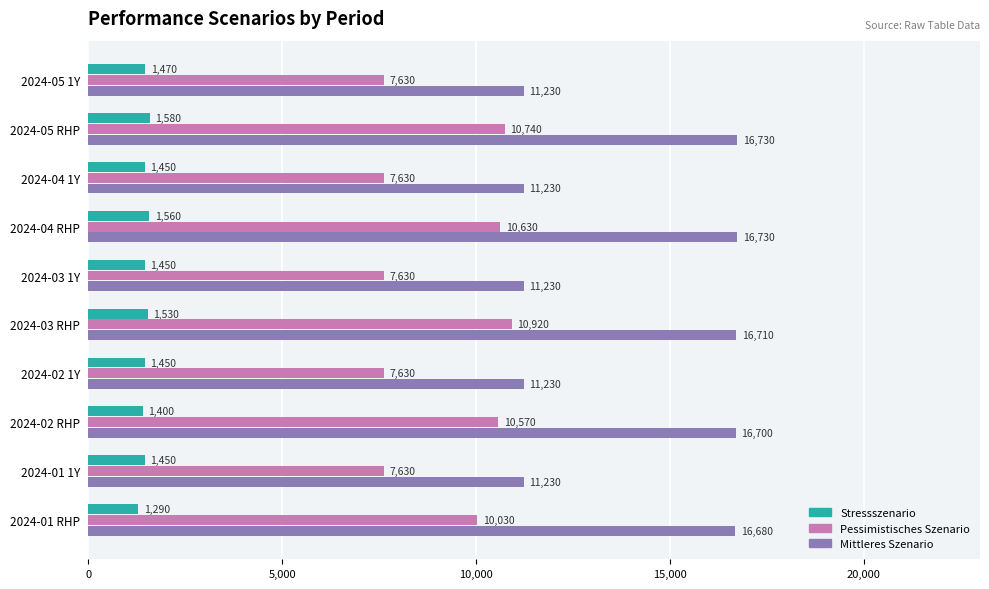

What is the sum of all Mittleres Szenario values?

139700